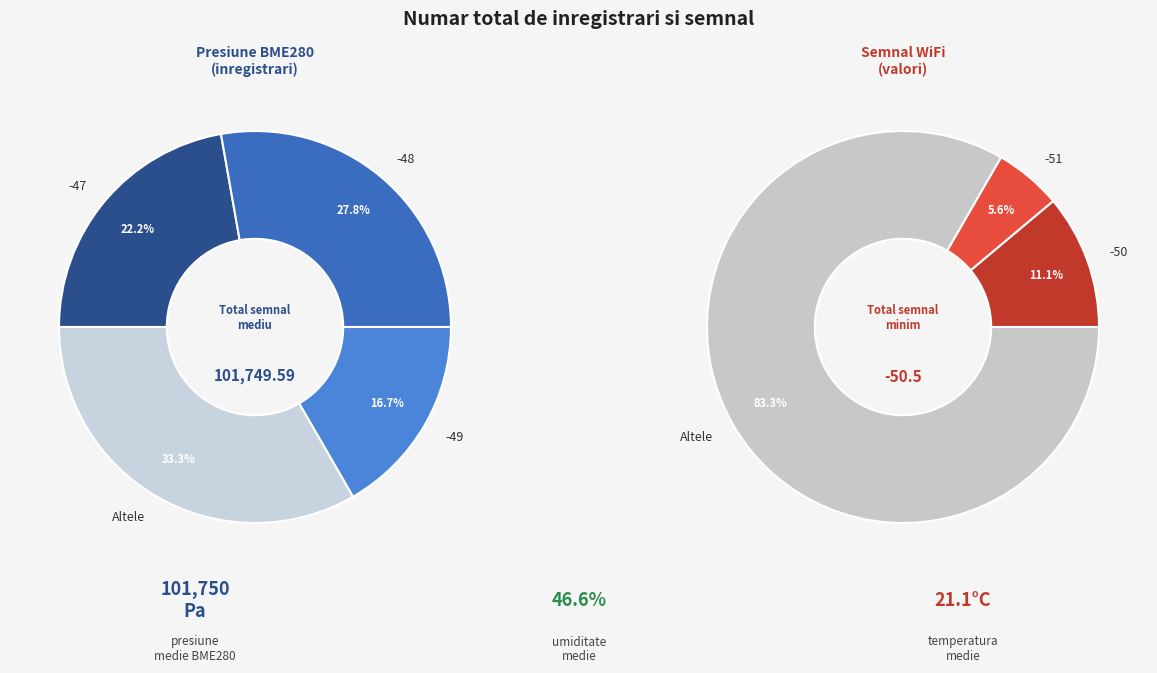

The -48 slice represents 19% of the pie. True or false?

False